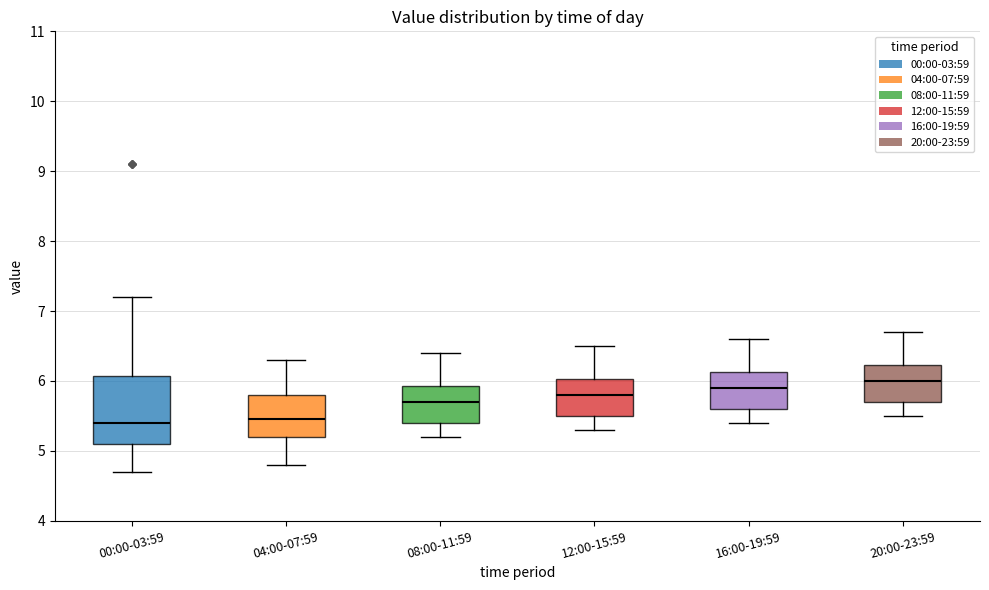

Reading left to right, transcribe this box plot: for each box, give where its median line is, the range the box spans, and where its two whiskers end, as read against the y-axis. The values are not printed on the chart, so give them approximately, as read against the axis.

00:00-03:59: median 5.4, box 5.1 to 6.1, whiskers 4.7 to 7.2
04:00-07:59: median 5.5, box 5.2 to 5.8, whiskers 4.8 to 6.3
08:00-11:59: median 5.7, box 5.4 to 5.9, whiskers 5.2 to 6.4
12:00-15:59: median 5.8, box 5.5 to 6.0, whiskers 5.3 to 6.5
16:00-19:59: median 5.9, box 5.6 to 6.1, whiskers 5.4 to 6.6
20:00-23:59: median 6.0, box 5.7 to 6.2, whiskers 5.5 to 6.7